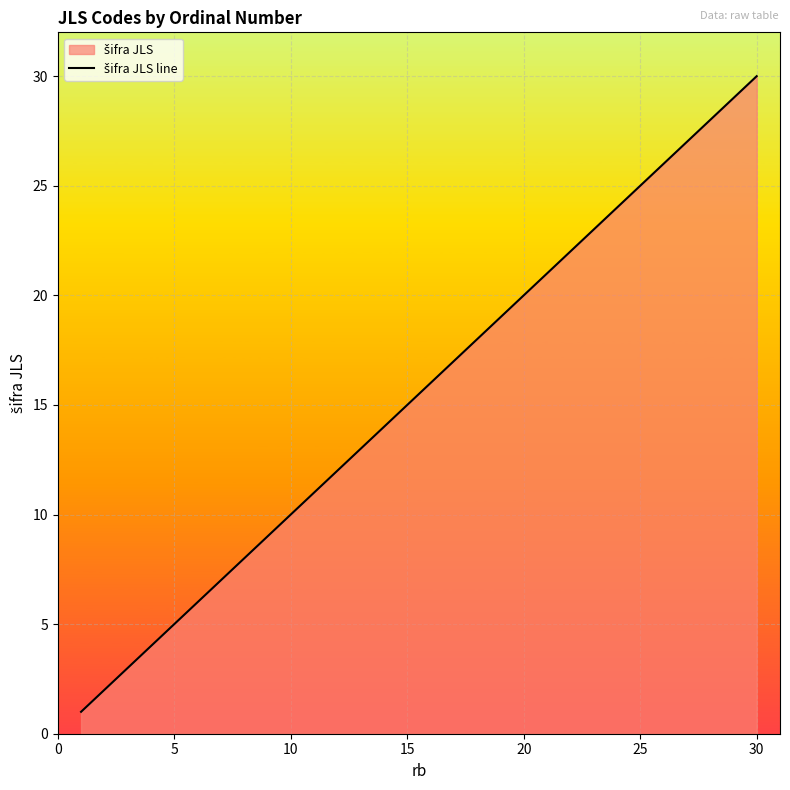

What is the difference between the maximum and minimum values?

29